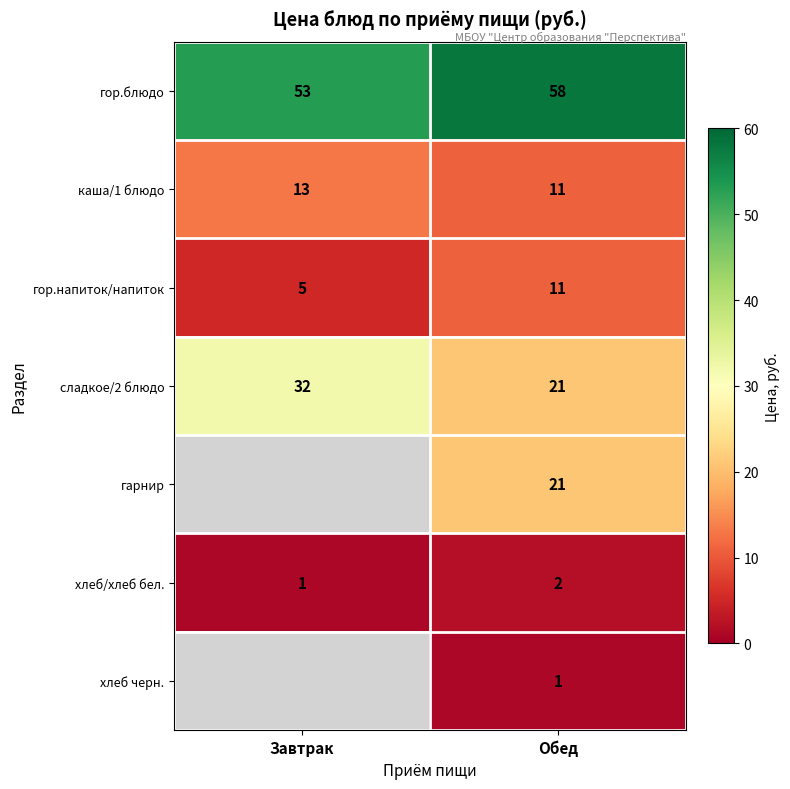

What is the difference between the гор.напиток/напиток values at Завтрак and Обед?

6